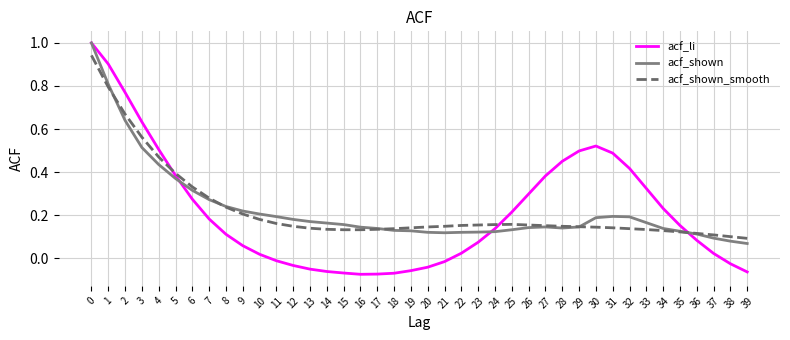

What are all the series names shown in the legend?

acf_li, acf_shown, acf_shown_smooth